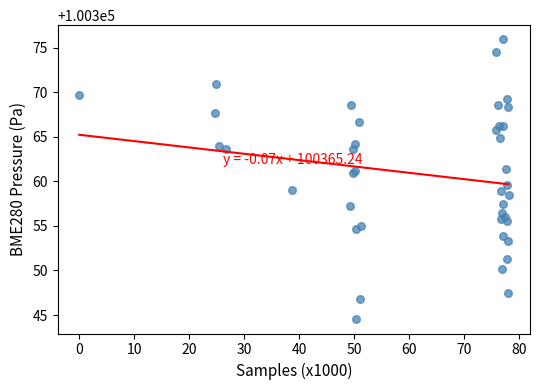

What Y value in the scatter plot is closest to 100360?

100359.6